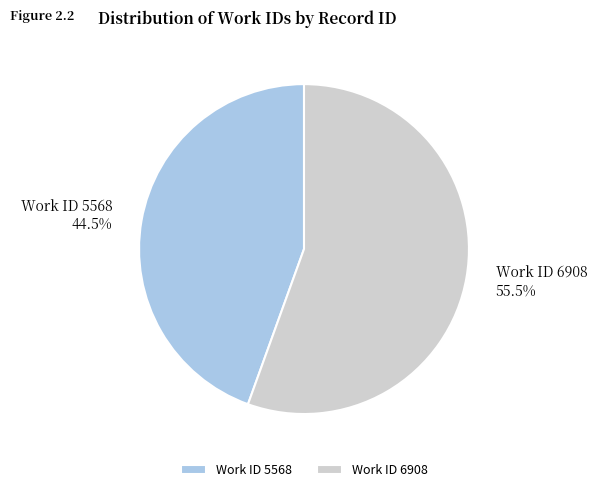

What is the total percentage of Work ID 5568 and Work ID 6908?

100.0%